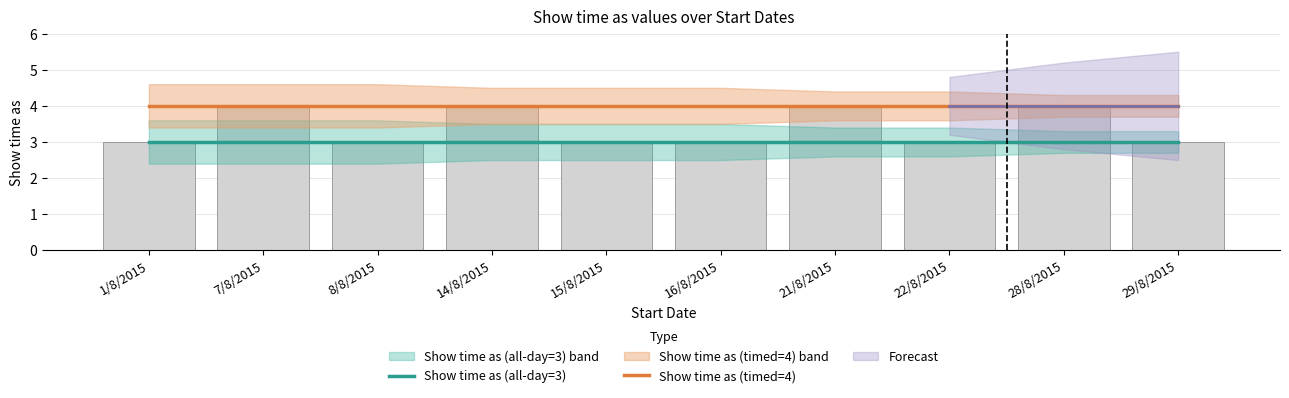

What is the label of the 5th bar from the right?

16/8/2015